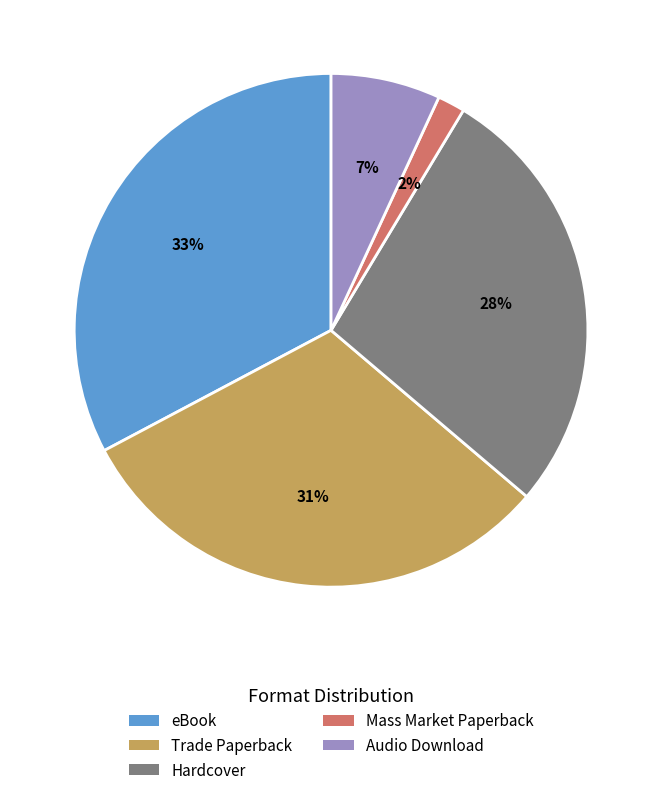

Count the number of slices in the pie.

5